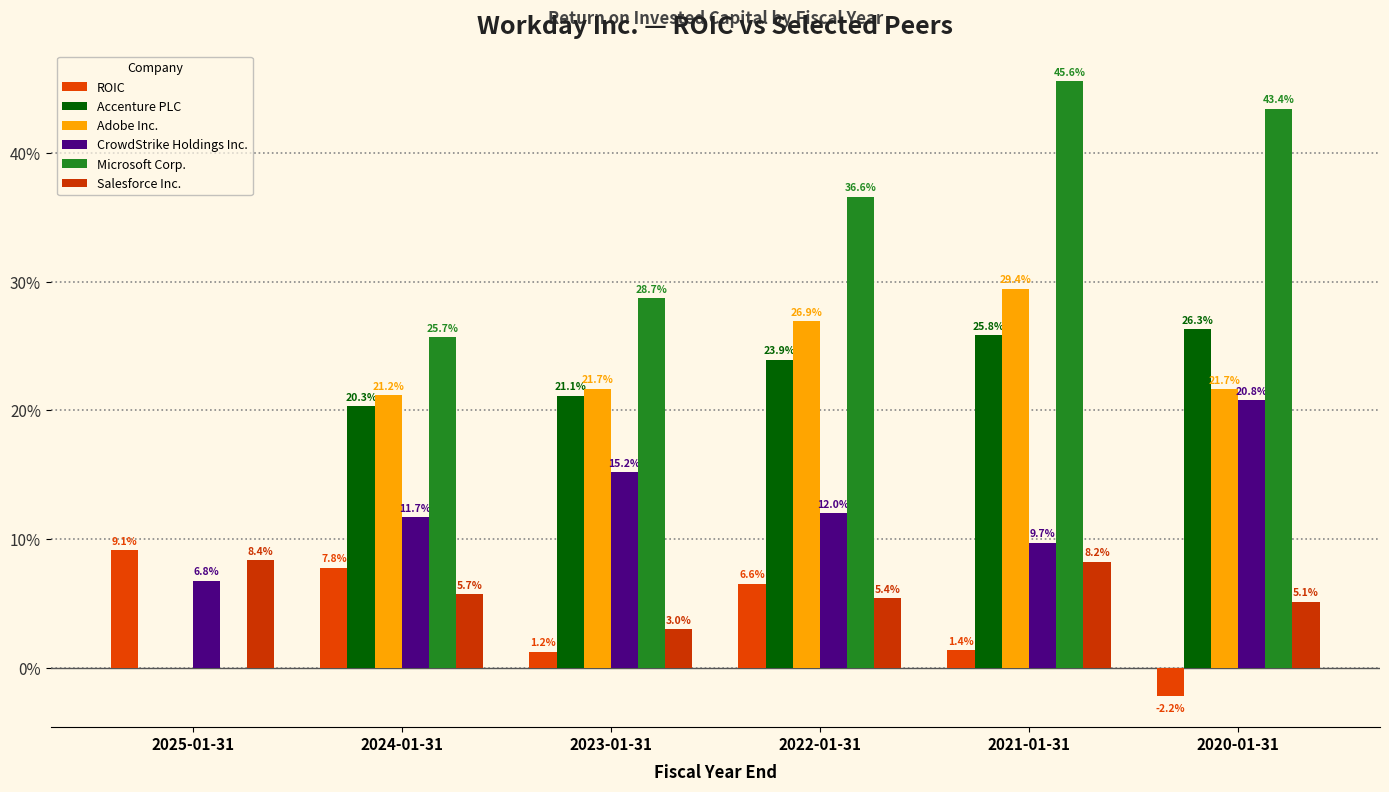

What position from the right is 2024-01-31?

5